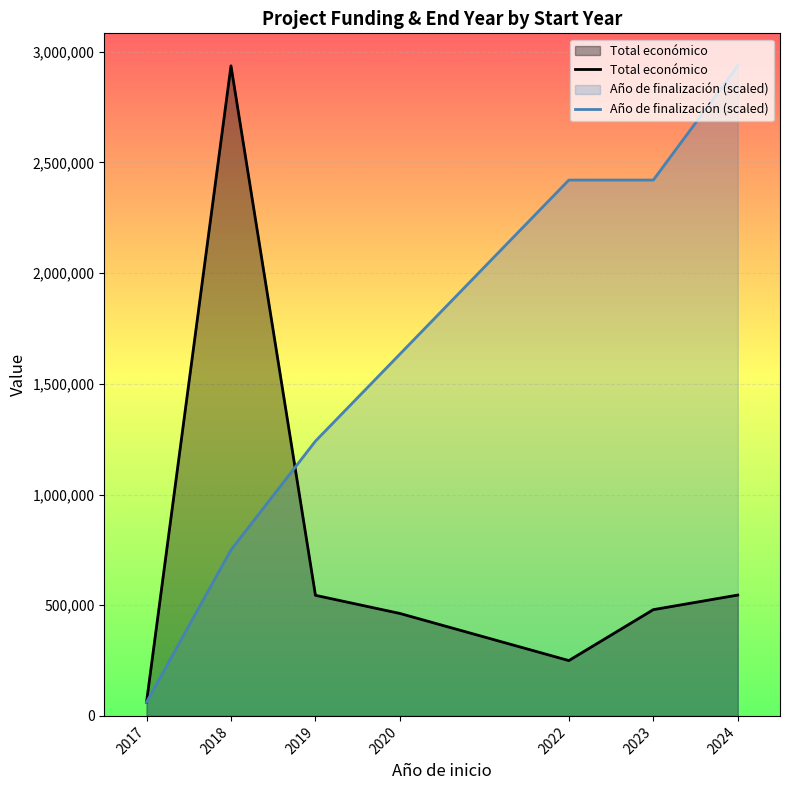

Reading left to right, what are all the values shown in this chart?

Total económico: 61850.0	2936201.0	544672.8	462691.0	249910.0	479882.0	545832.5
Año de finalización (scaled): 61850.0	749728.9	1241070.9	1634144.6	2420291.8	2420291.8	2936201.0